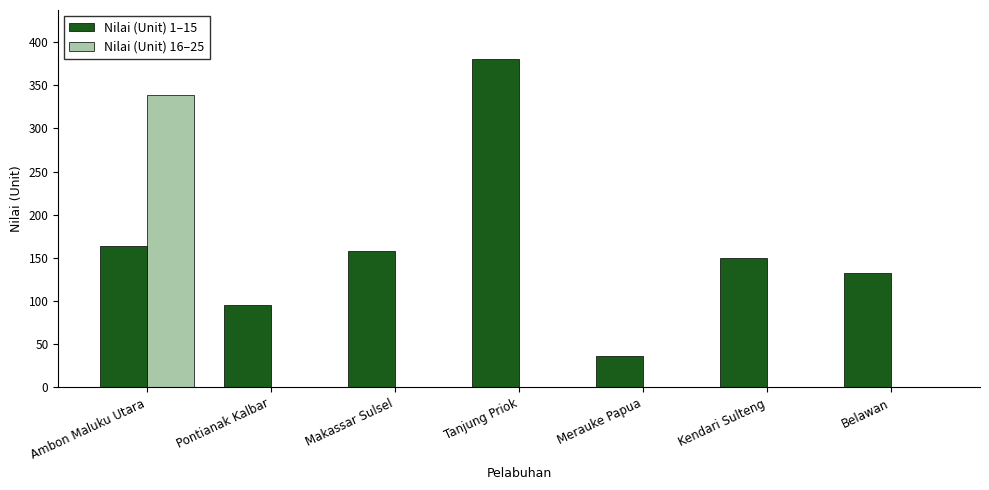

At which category is the sum across all series the highest?

Ambon Maluku Utara